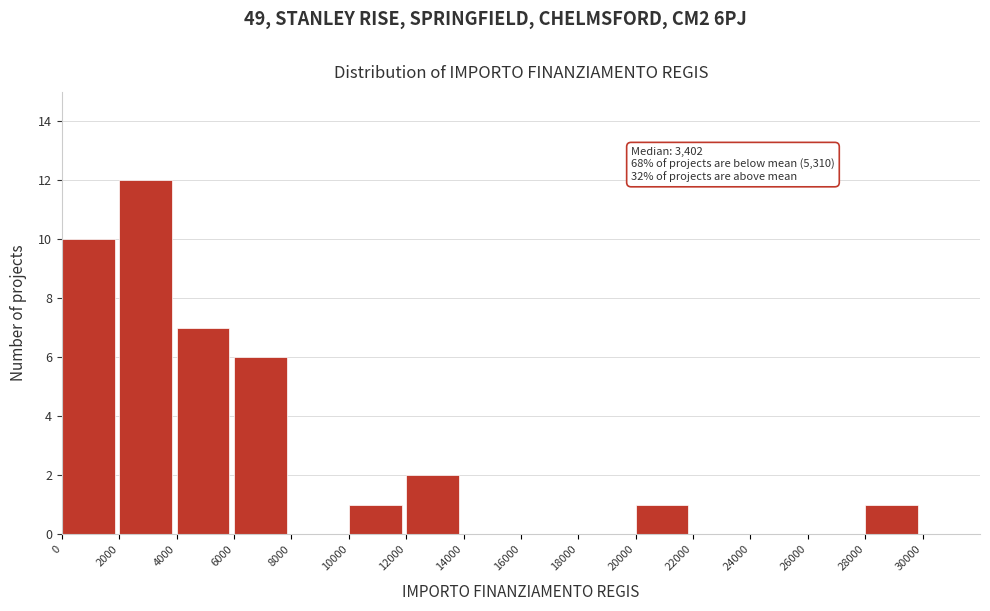

Which range on the x-axis has the tallest bar?

2000 to 4000